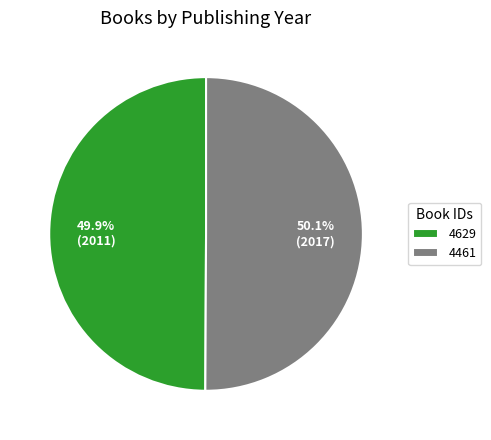

How many slices are in this pie chart?

2